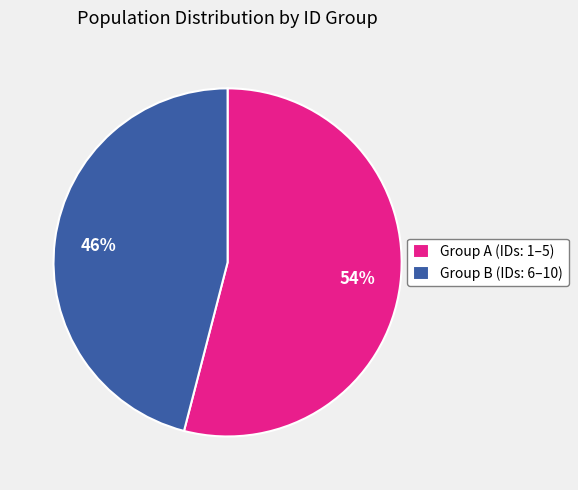

Which slice is the largest?

Group A (IDs: 1–5)